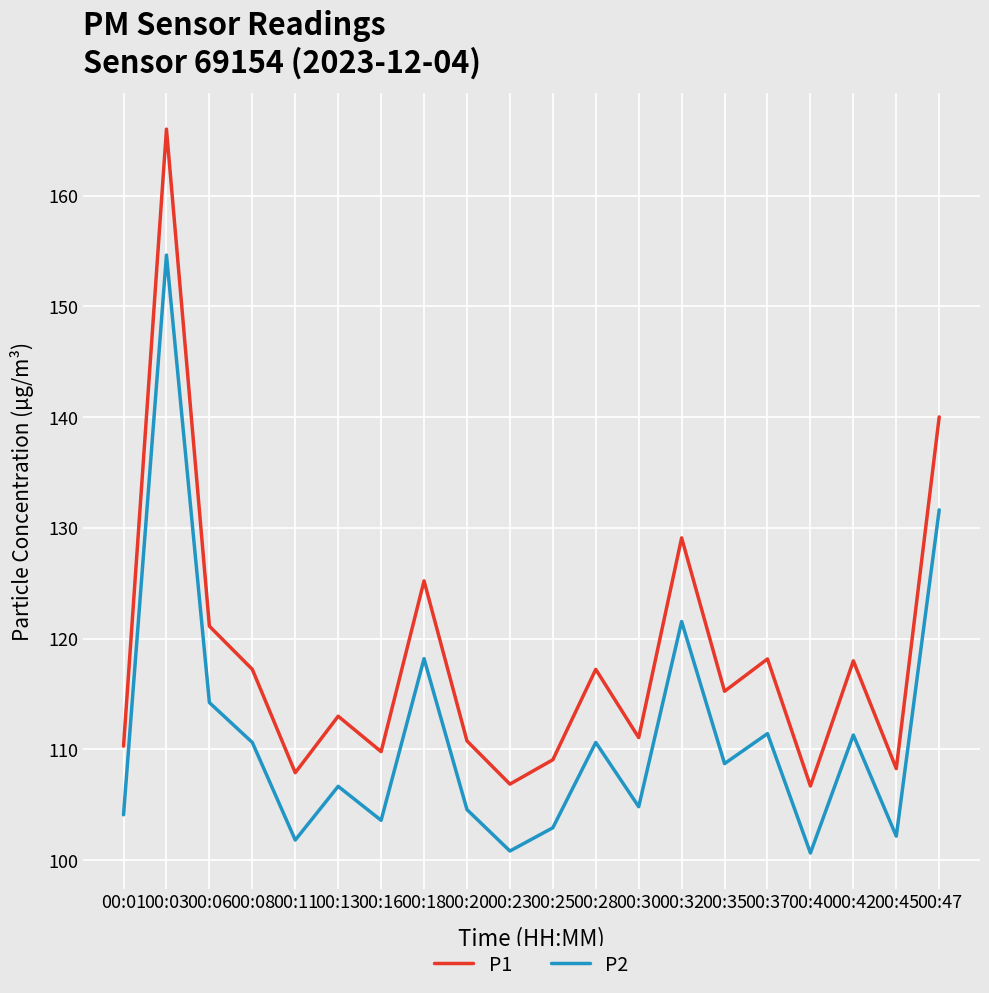

True or false: P2 and P1 cross at least once.

False